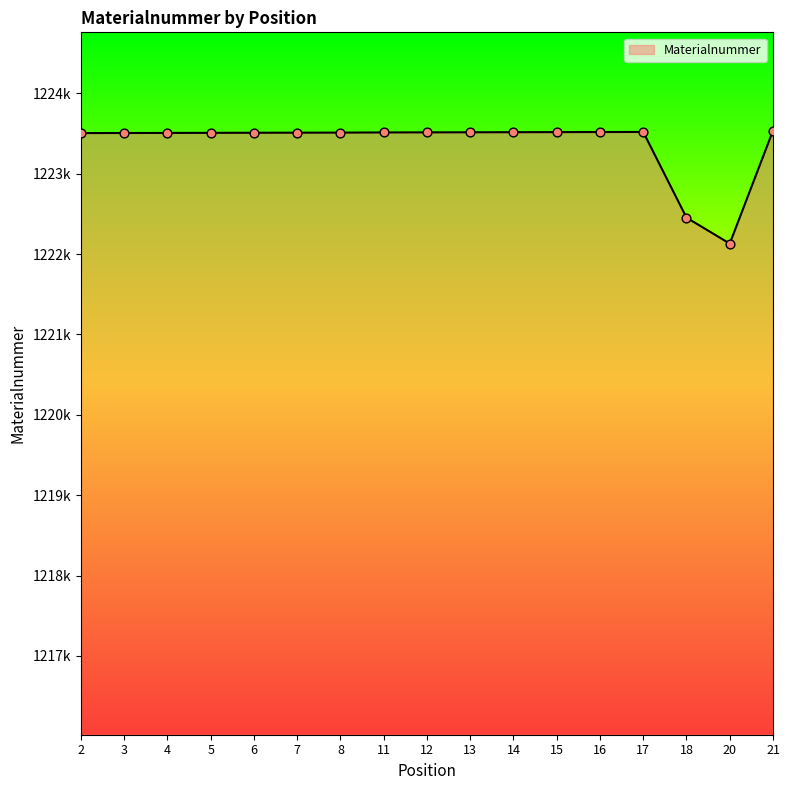

What is the ratio of the value at 4 to the value at 16?

1.0